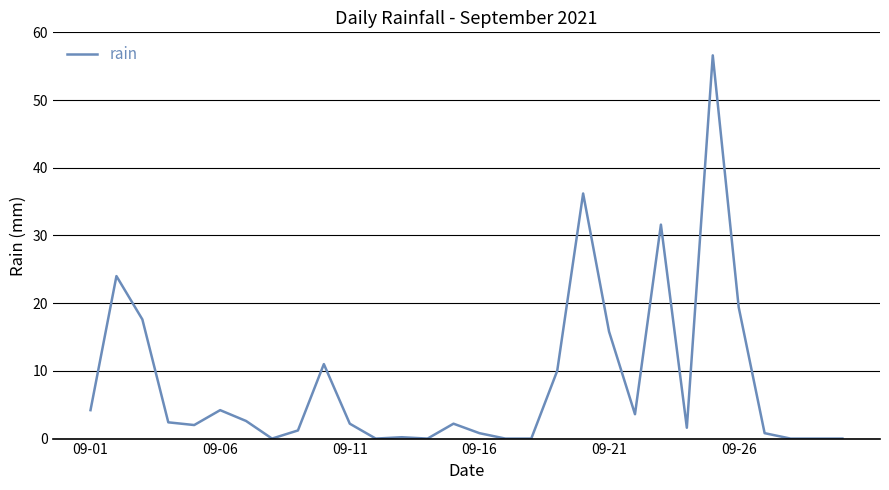

What is the maximum value shown in the chart?

56.6